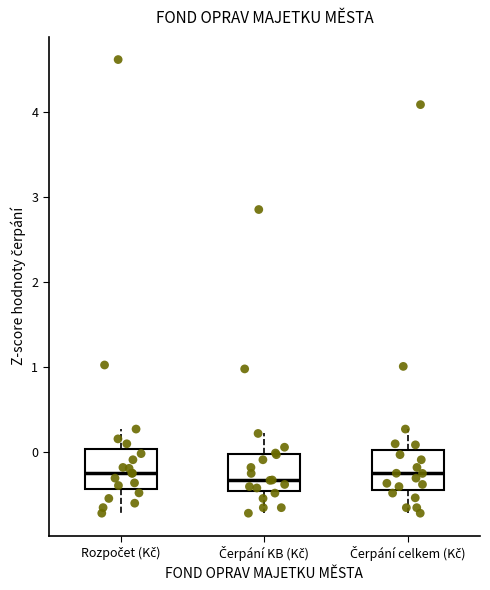

Reading left to right, read every box against the y-axis: the position of its median line, the range the box covers, and the ends of its whiskers. The values are not printed on the chart, so give them approximately, as read against the axis.

Rozpočet (Kč): median -0.2, box -0.4 to 0.0, whiskers -0.7 to 0.3
Čerpání KB (Kč): median -0.3, box -0.5 to 0.0, whiskers -0.7 to 0.2
Čerpání celkem (Kč): median -0.3, box -0.4 to 0.0, whiskers -0.7 to 0.3